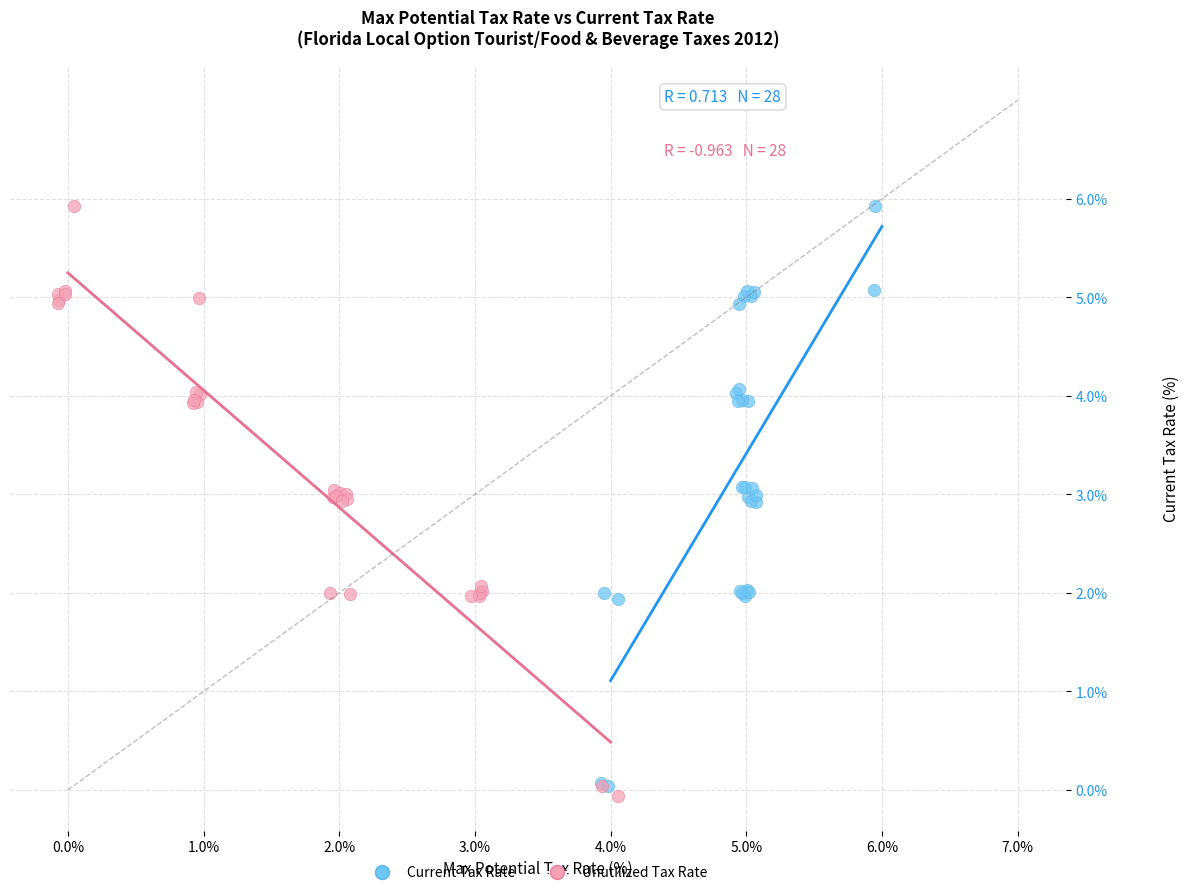

Which series has the largest Y range (max minus min)?

Unutilized Tax Rate